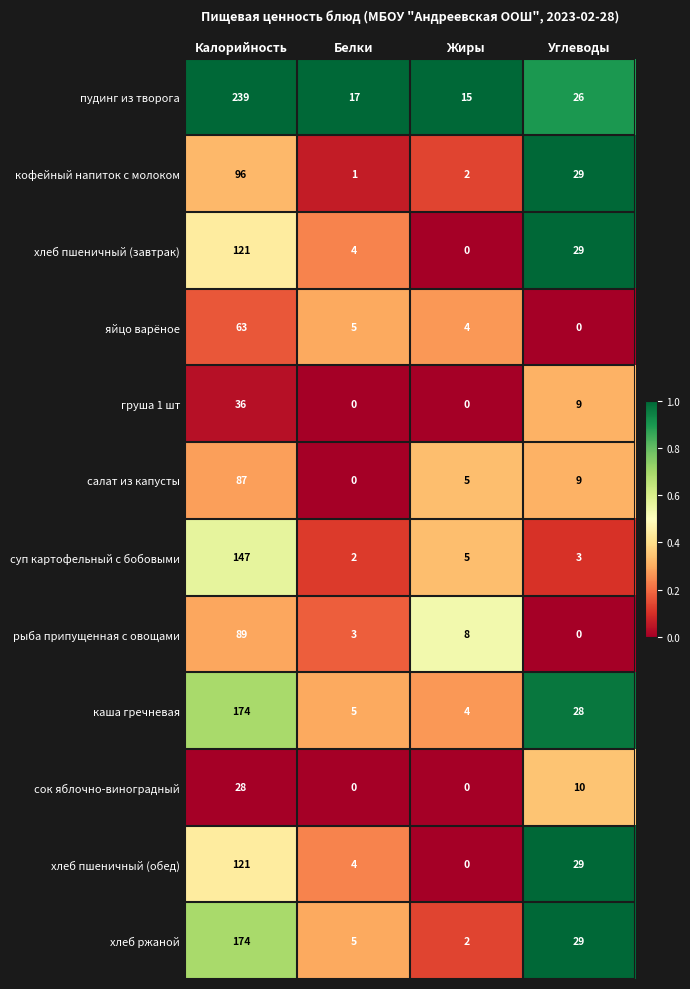

What is the sum of all суп картофельный с бобовыми values?

157